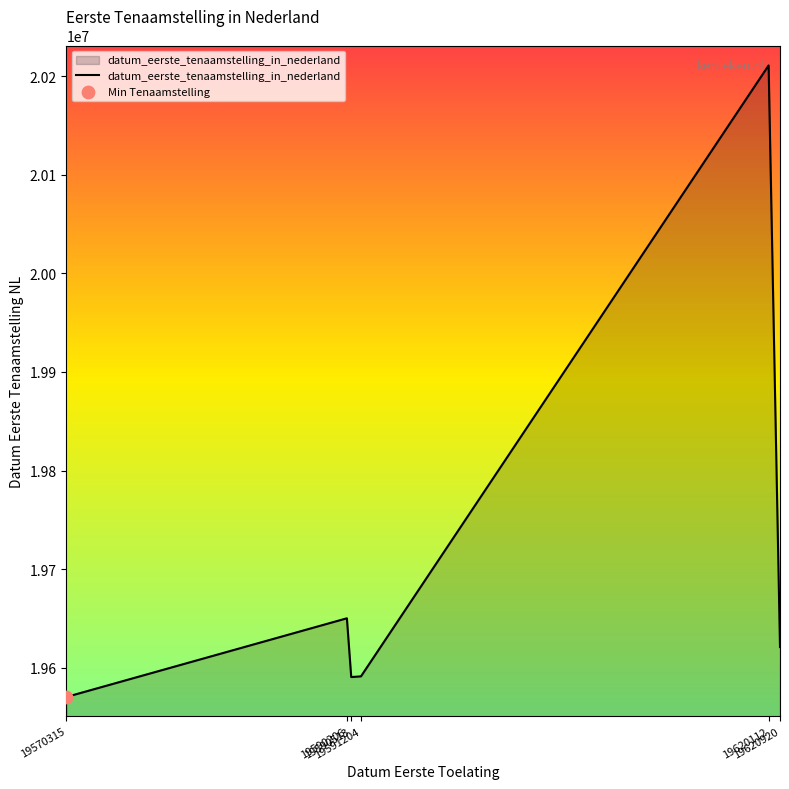

What is the ratio of the value at 19570315 to the value at 19590513?

1.0